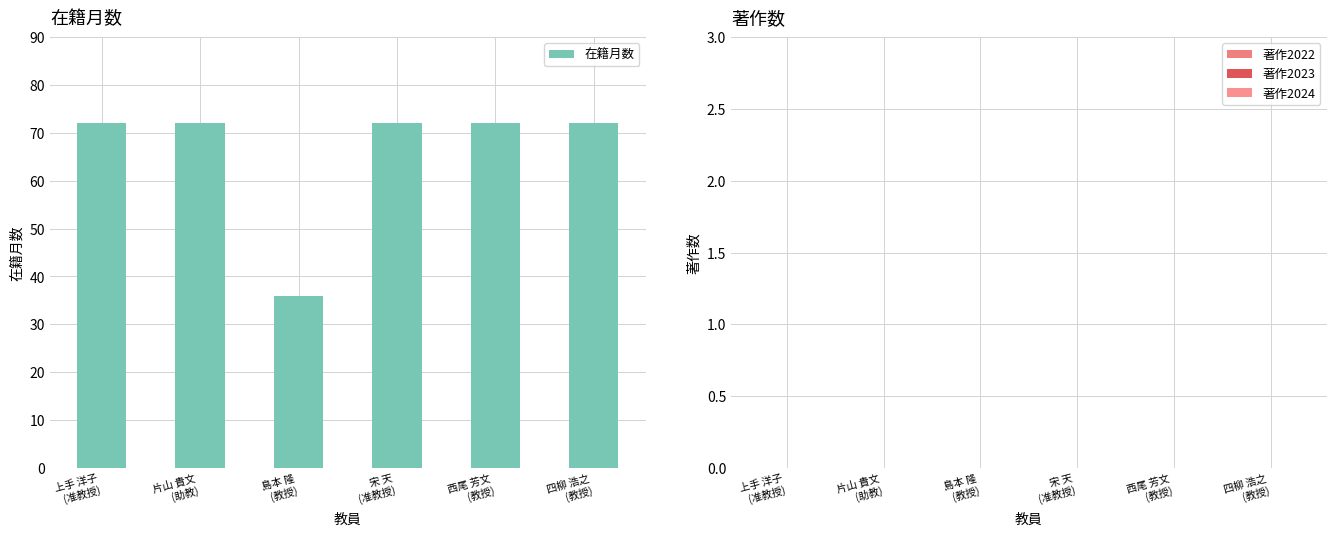

What is the maximum value shown in the chart?

72